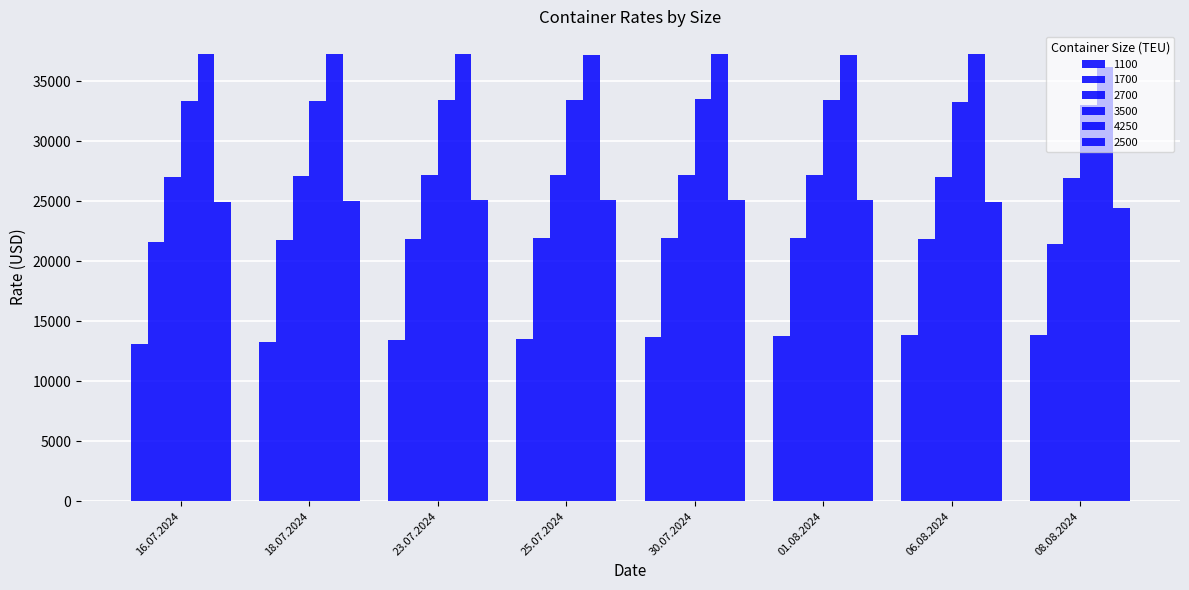

How many groups of bars are there?

8